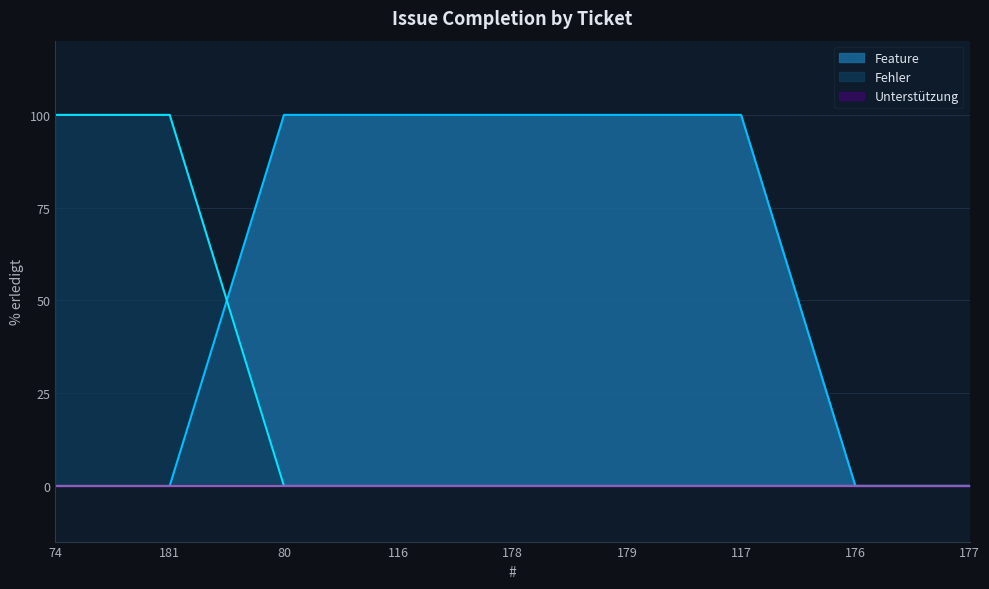

What is the greatest value displayed?

100